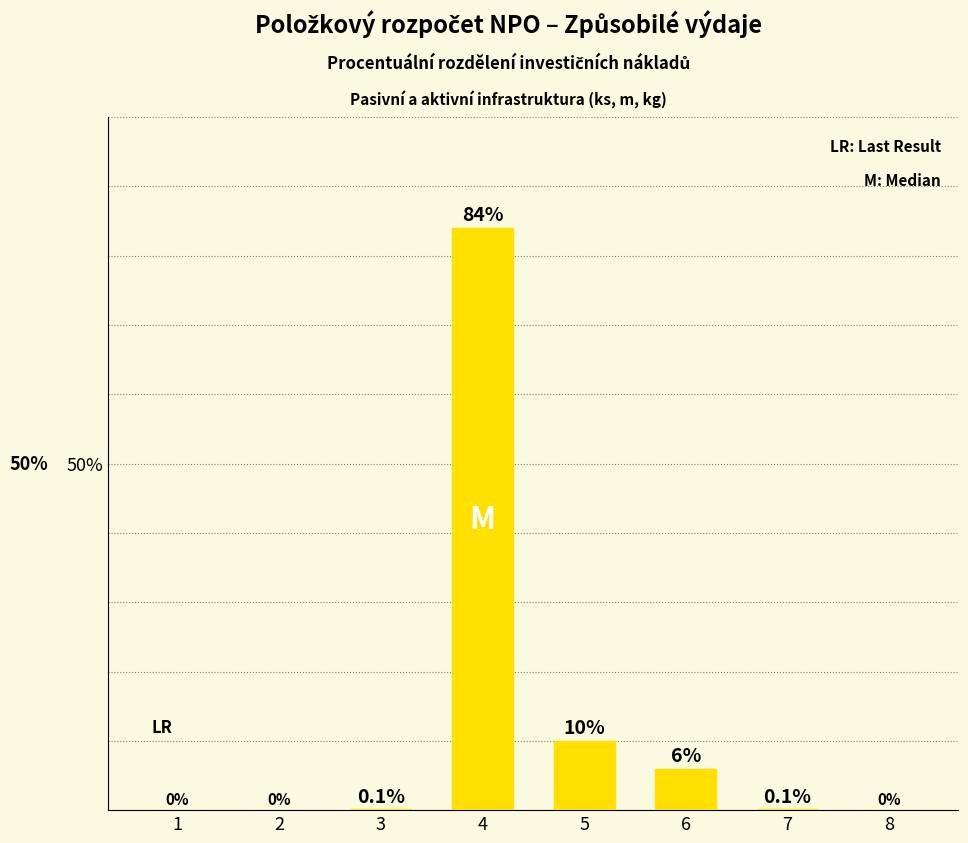

What is the maximum value shown in the chart?

84.0